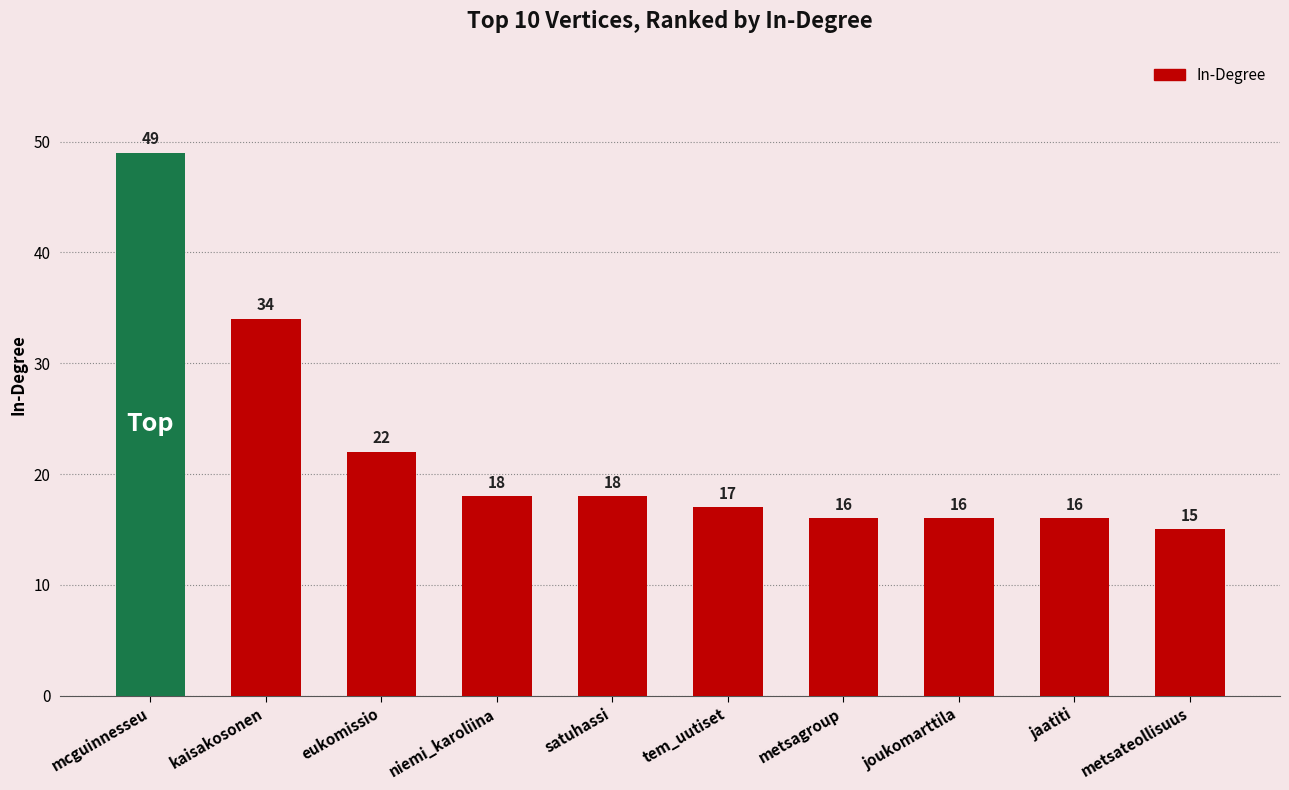

Where is the data nearest to the value 32?

kaisakosonen